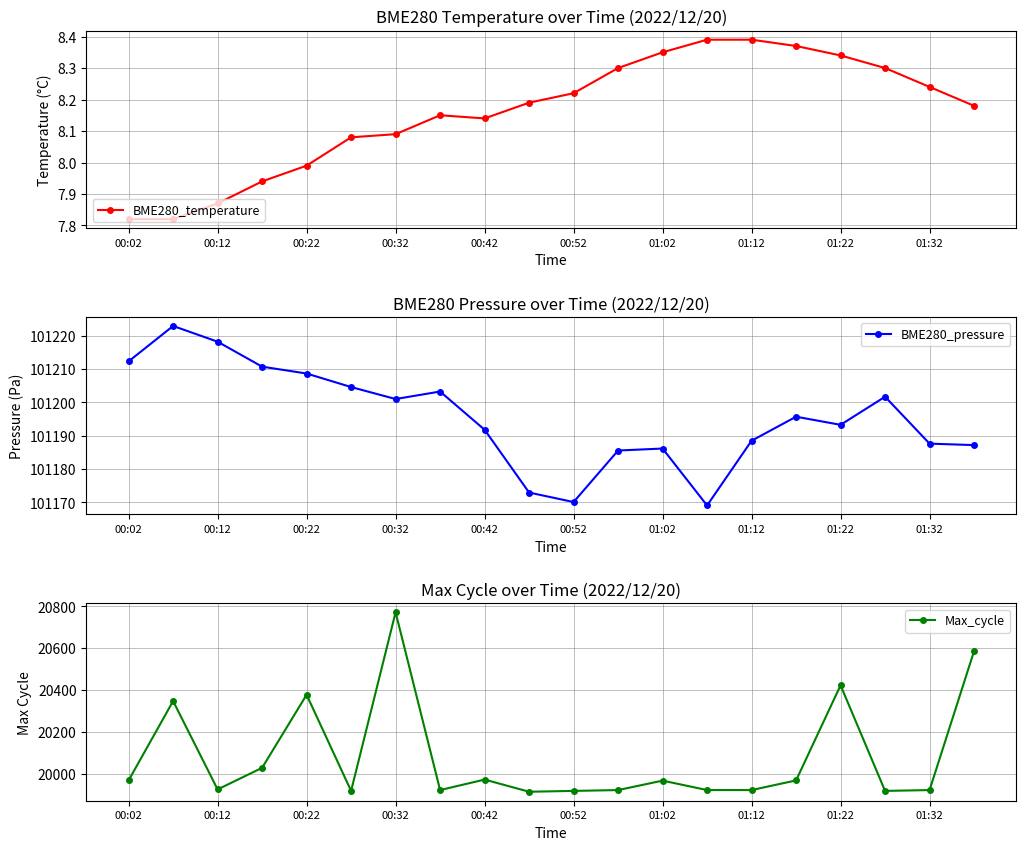

What are all the series names shown in the legend?

BME280_temperature, BME280_pressure, Max_cycle